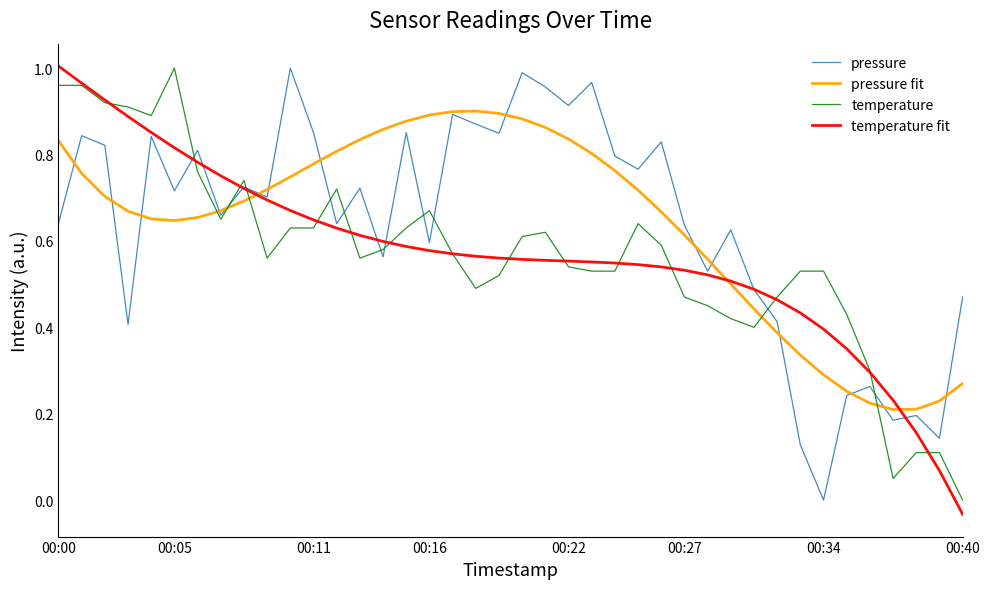

How many categories are shown in the chart?

40